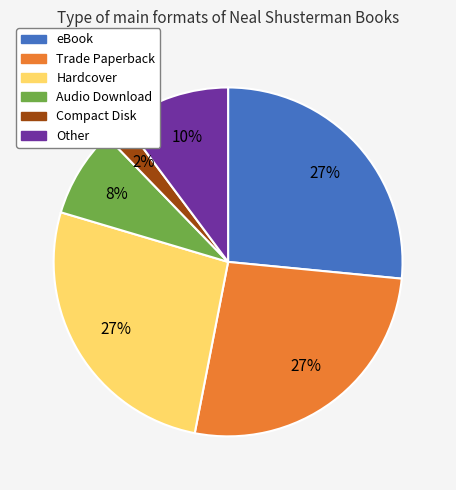

To the nearest percent, what is the average slice percentage?

17%